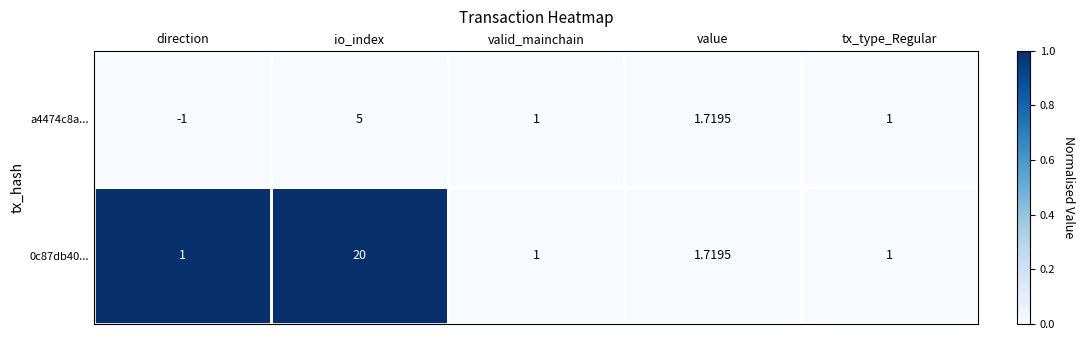

List the series in order of their overall mean, lowest first.

a4474c8a..., 0c87db40...